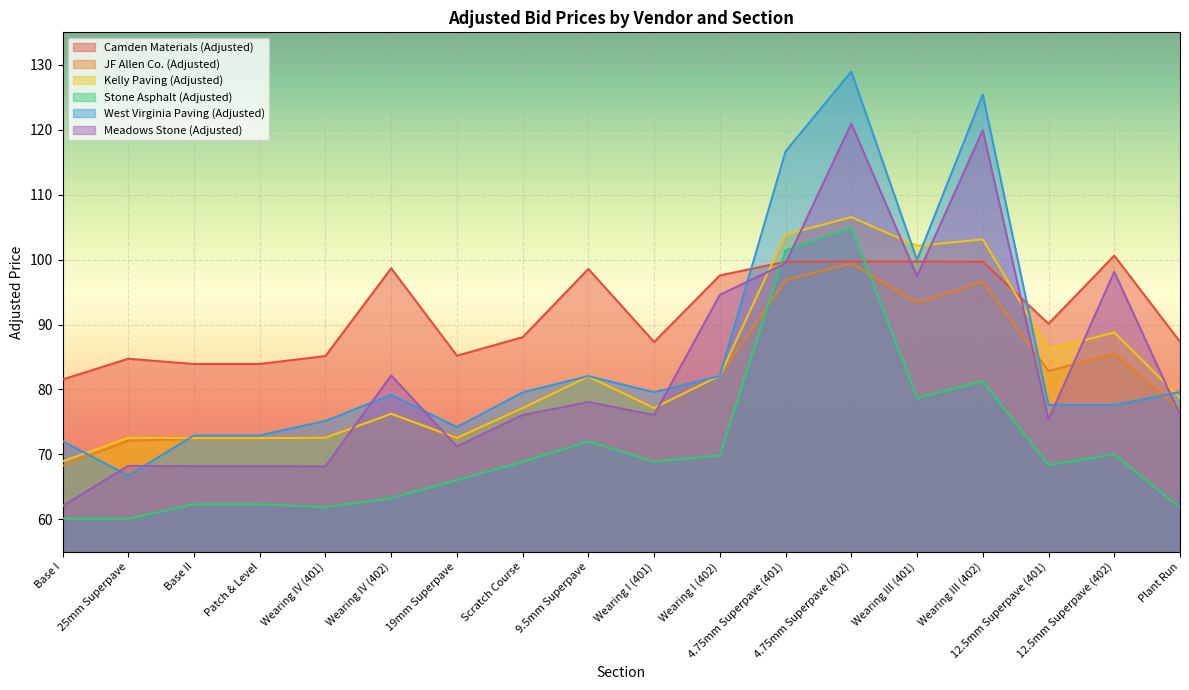

At how many categories does at least one series exceed 95?

8